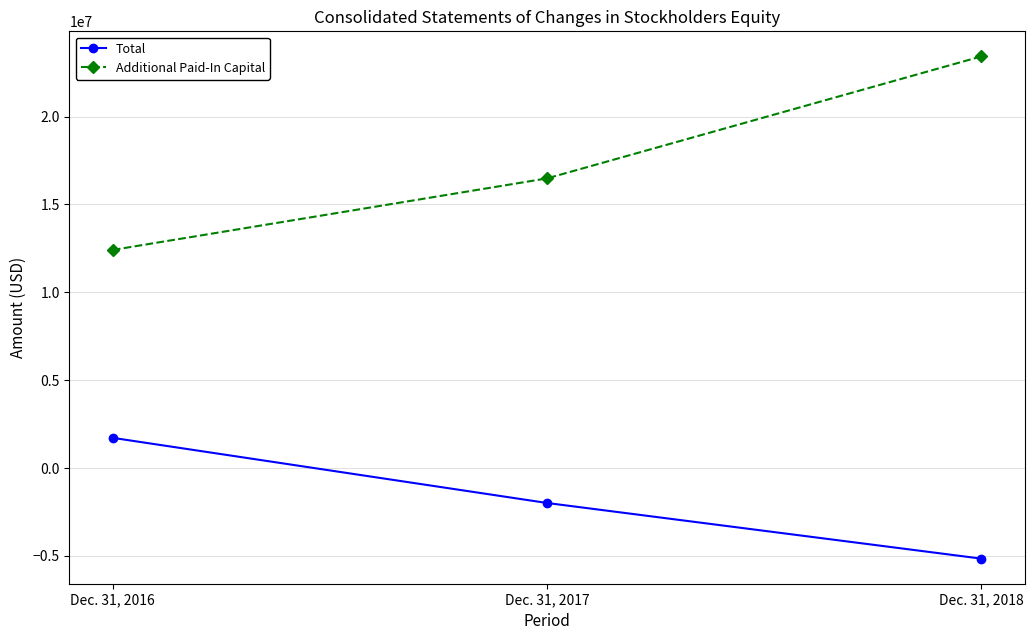

What is the difference between the highest and lowest values at Dec. 31, 2018?

28580228